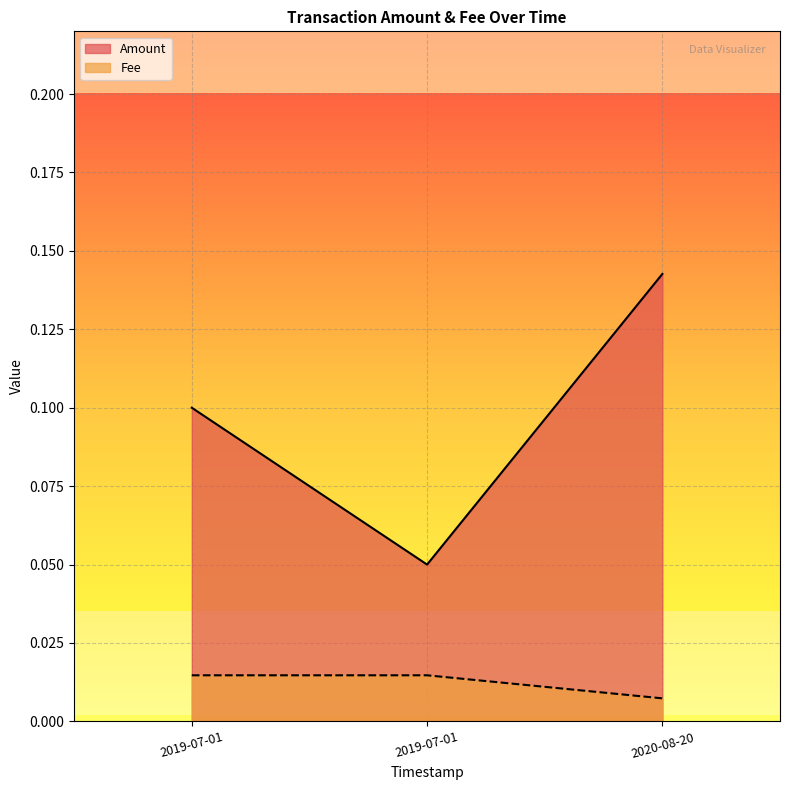

Count the number of categories in the chart.

3